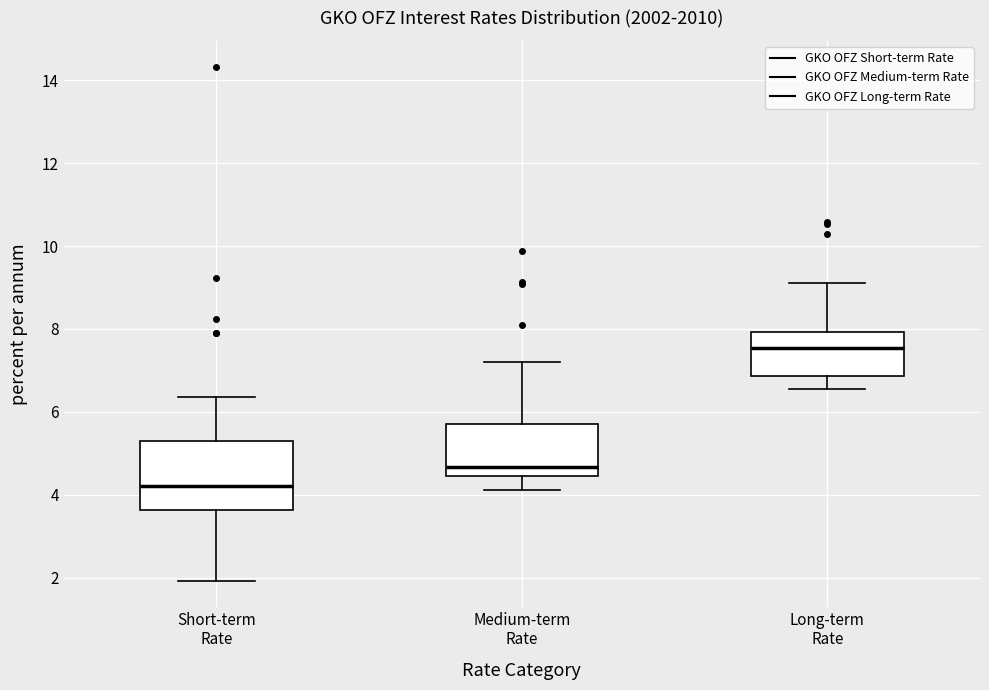

Reading left to right, read every box against the y-axis: the position of its median line, the range the box covers, and the ends of its whiskers. The values are not printed on the chart, so give them approximately, as read against the axis.

Short-term Rate: median 4.2, box 3.6 to 5.4, whiskers 2.0 to 6.4
Medium-term Rate: median 4.6, box 4.4 to 5.8, whiskers 4.2 to 7.2
Long-term Rate: median 7.6, box 6.8 to 8.0, whiskers 6.6 to 9.2